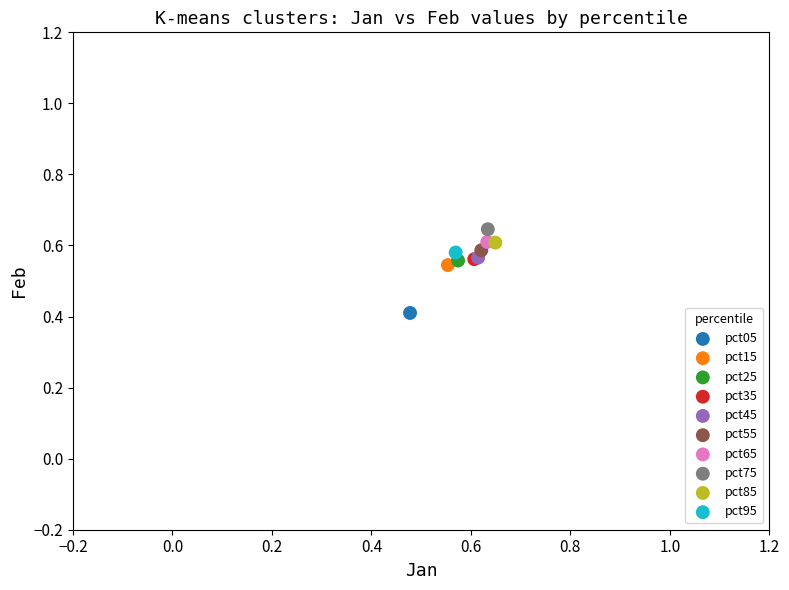

Which series contains the highest Y value?

pct75